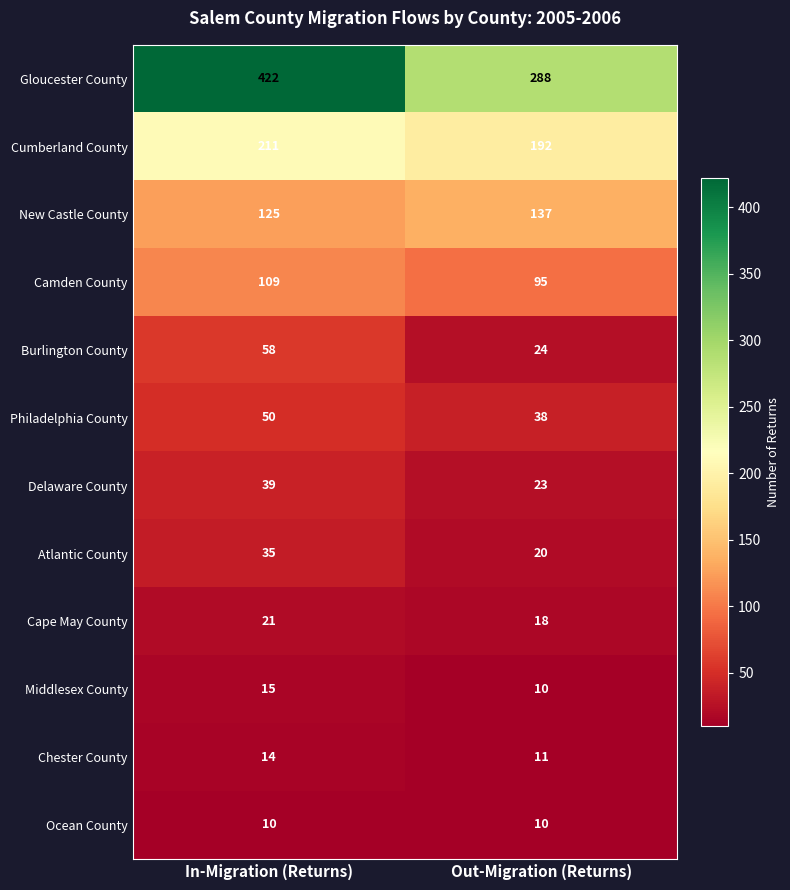

The Philadelphia County series shows 9 at Out-Migration (Returns). True or false?

False